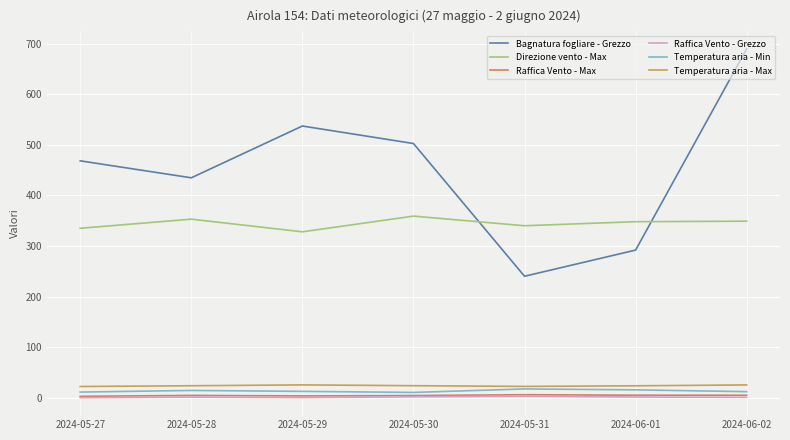

True or false: Direzione vento - Max and Raffica Vento - Grezzo intersect in this chart.

False